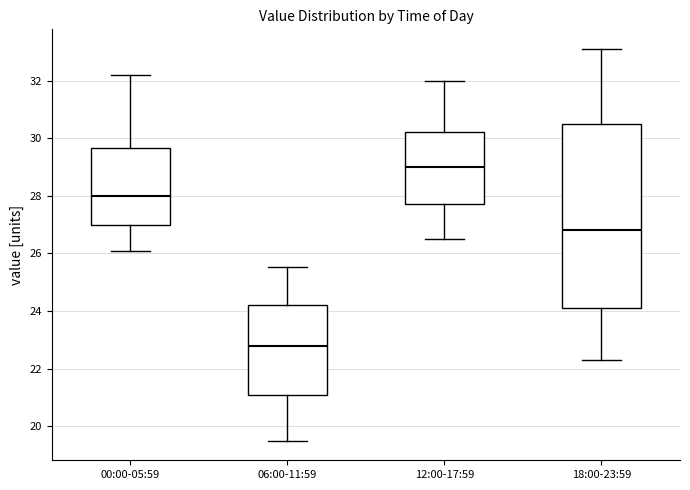

Which box's median line is the lowest?

06:00-11:59